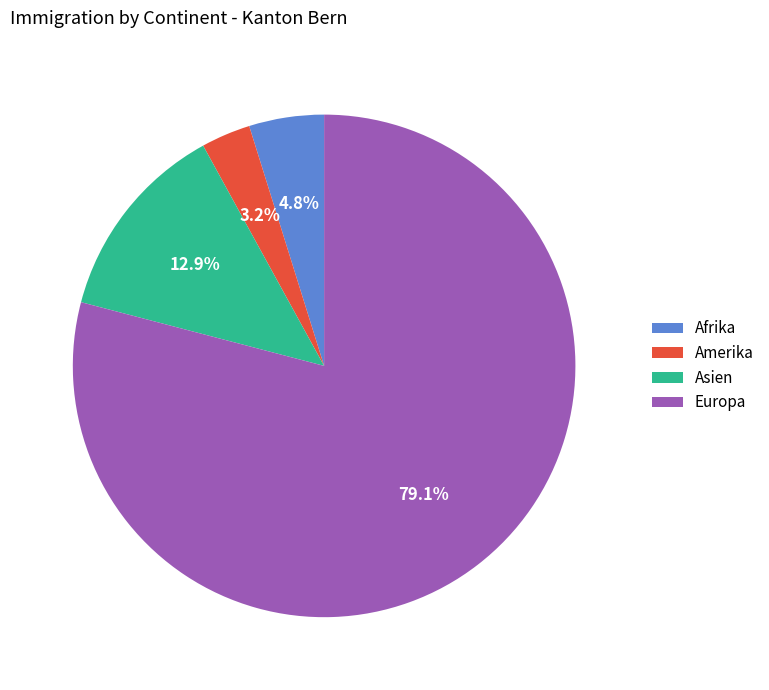

To the nearest percent, what is the difference between the largest and smallest slice percentages?

76%